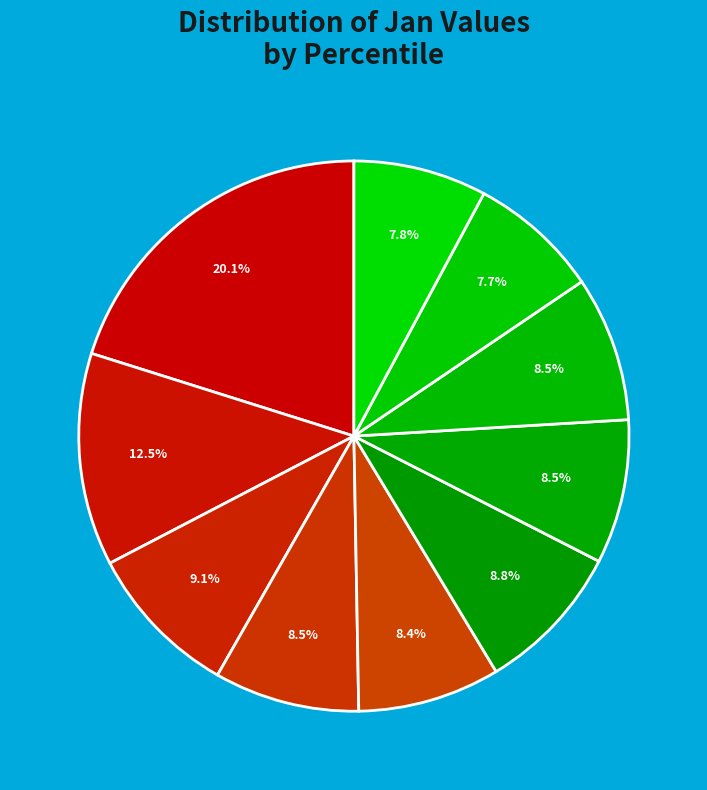

Which category has the smallest portion of the pie?

pct85